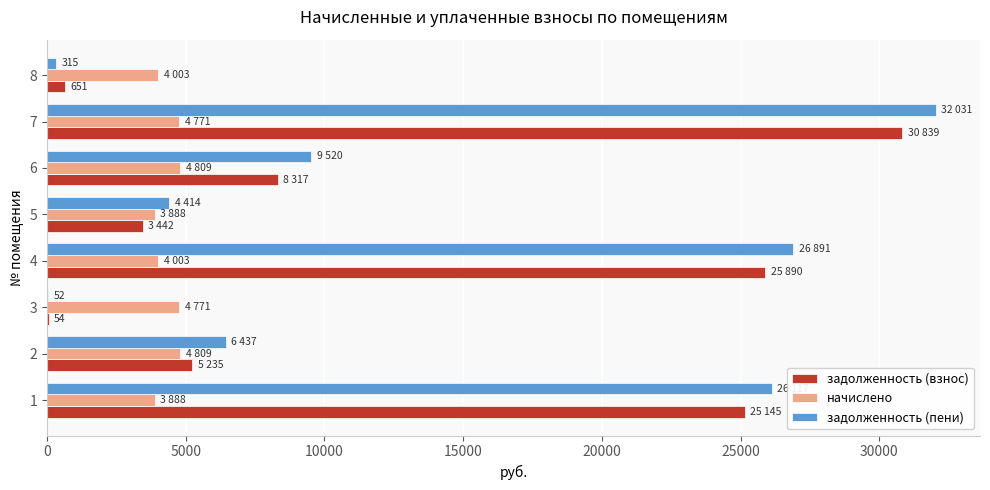

At which category is the sum across all series the highest?

7